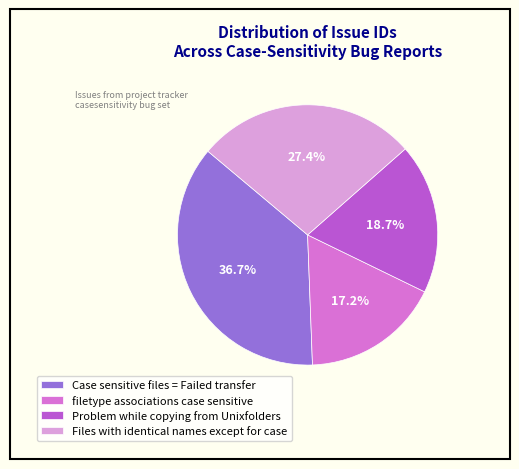

What percentage is the Problem while copying from Unixfolders slice, to the nearest percent?

19%